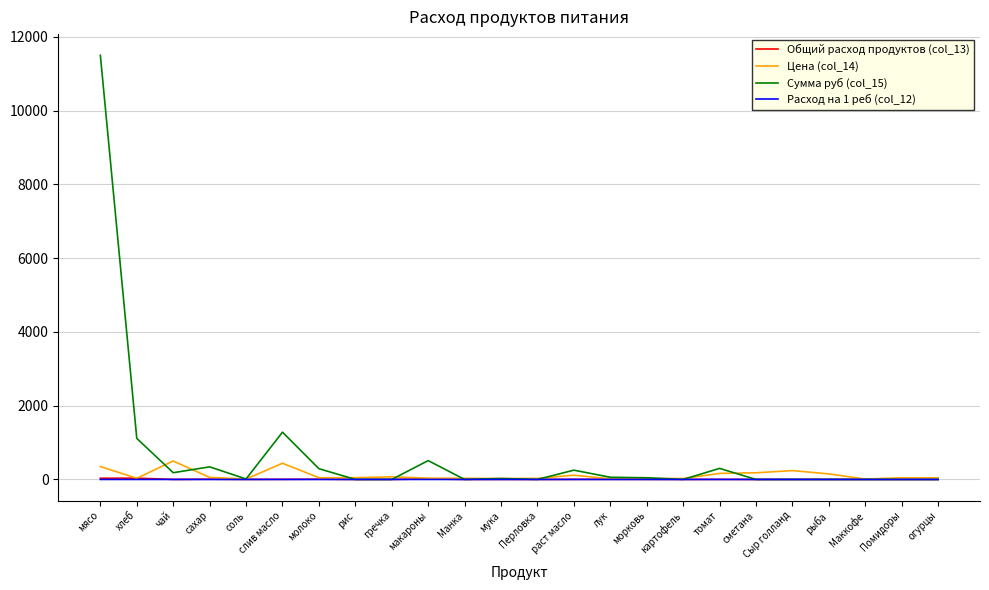

Which series has the widest spread of values?

Сумма руб (col_15)